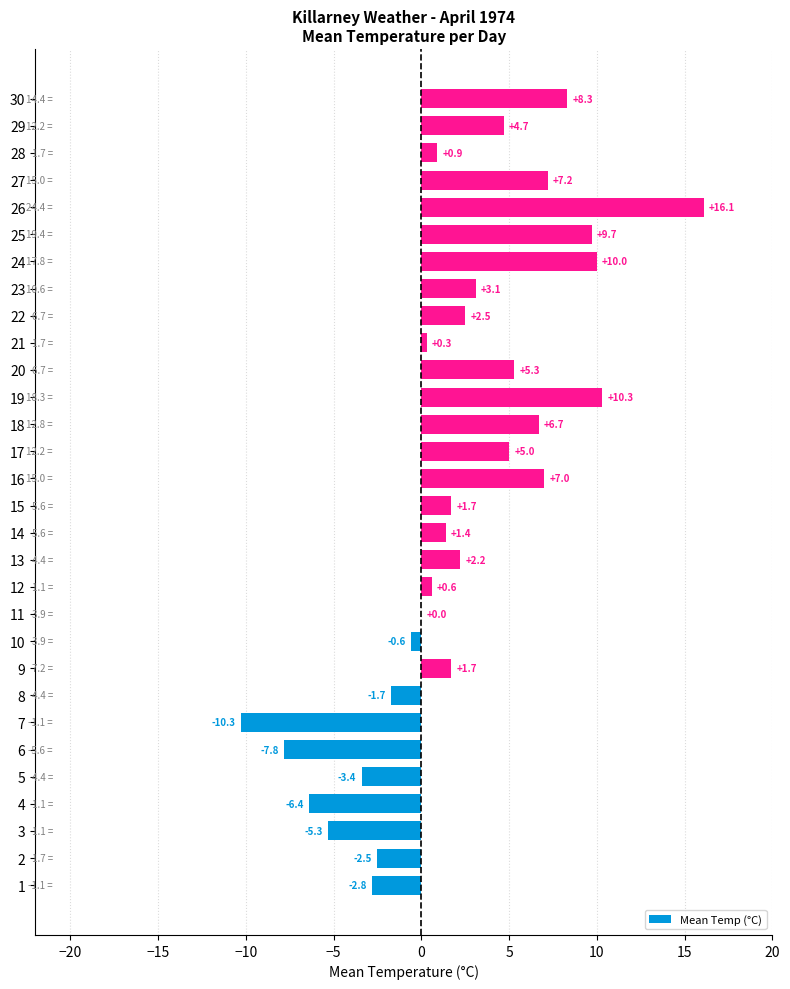

How many distinct data groups are displayed?

1